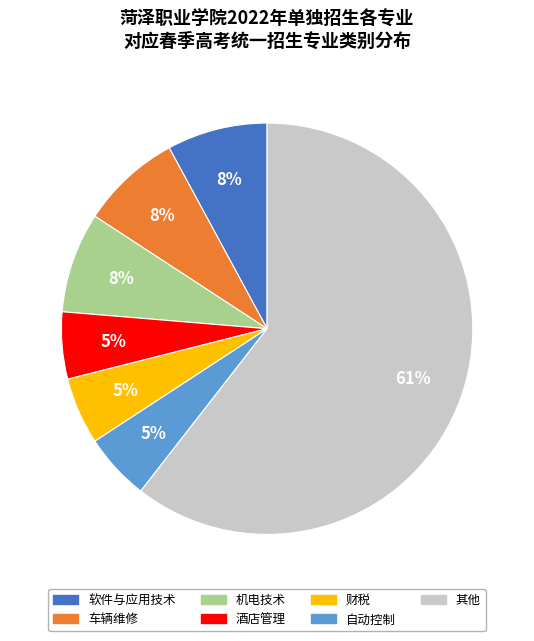

To the nearest percent, what percentage of the pie is 财税?

5%